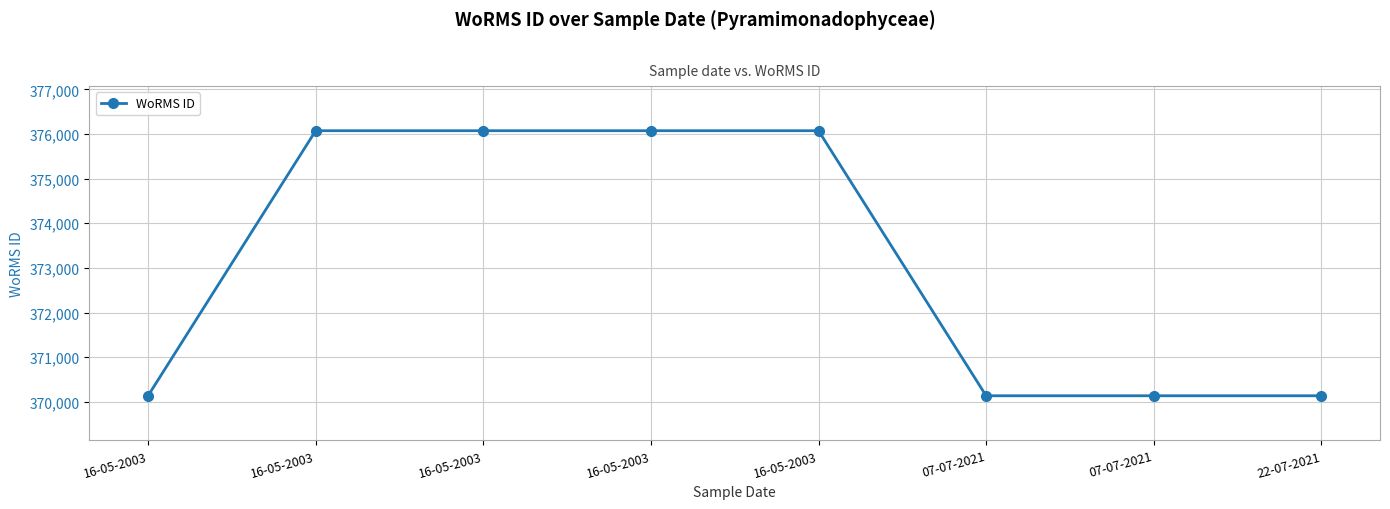

Reading left to right, transcribe all the data shown in this chart.

370136	376073	376073	376073	376073	370136	370136	370136